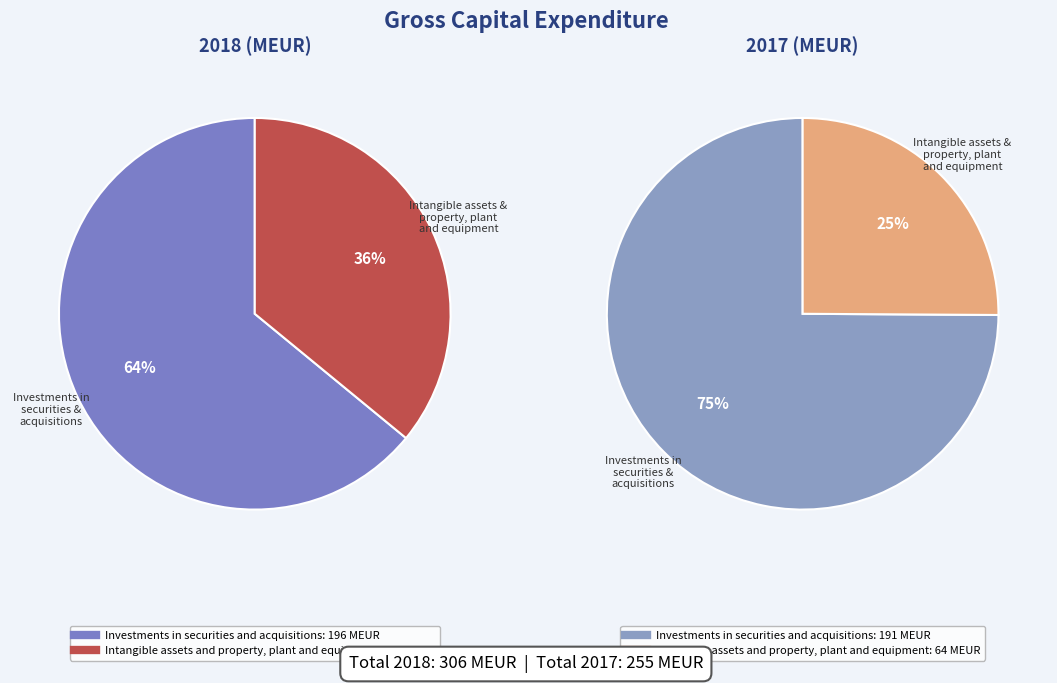

Is it true that Intangible assets and property, plant and equipment is 36% of the pie?

True